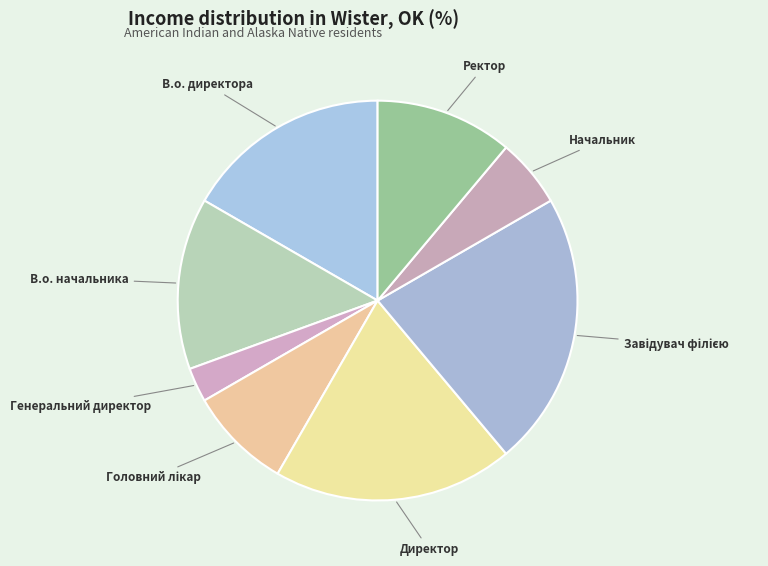

How many segments does this pie chart have?

8